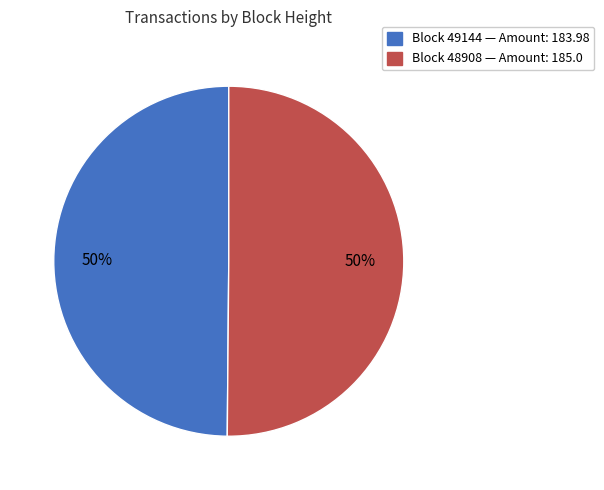

To the nearest percent, what is the average slice percentage?

50%